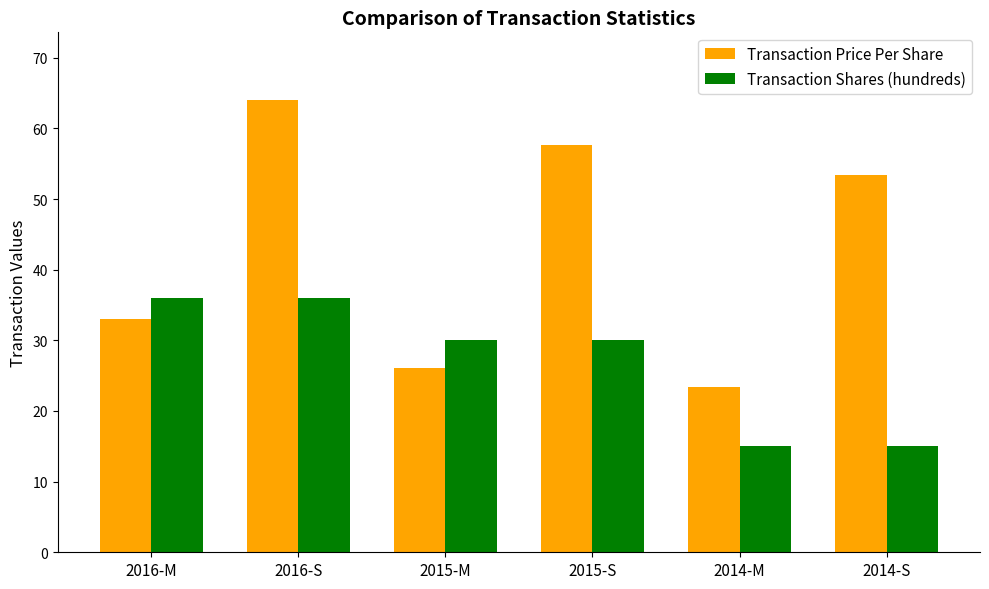

Rank the series by their maximum value, from highest to lowest.

Transaction Price Per Share, Transaction Shares (hundreds)